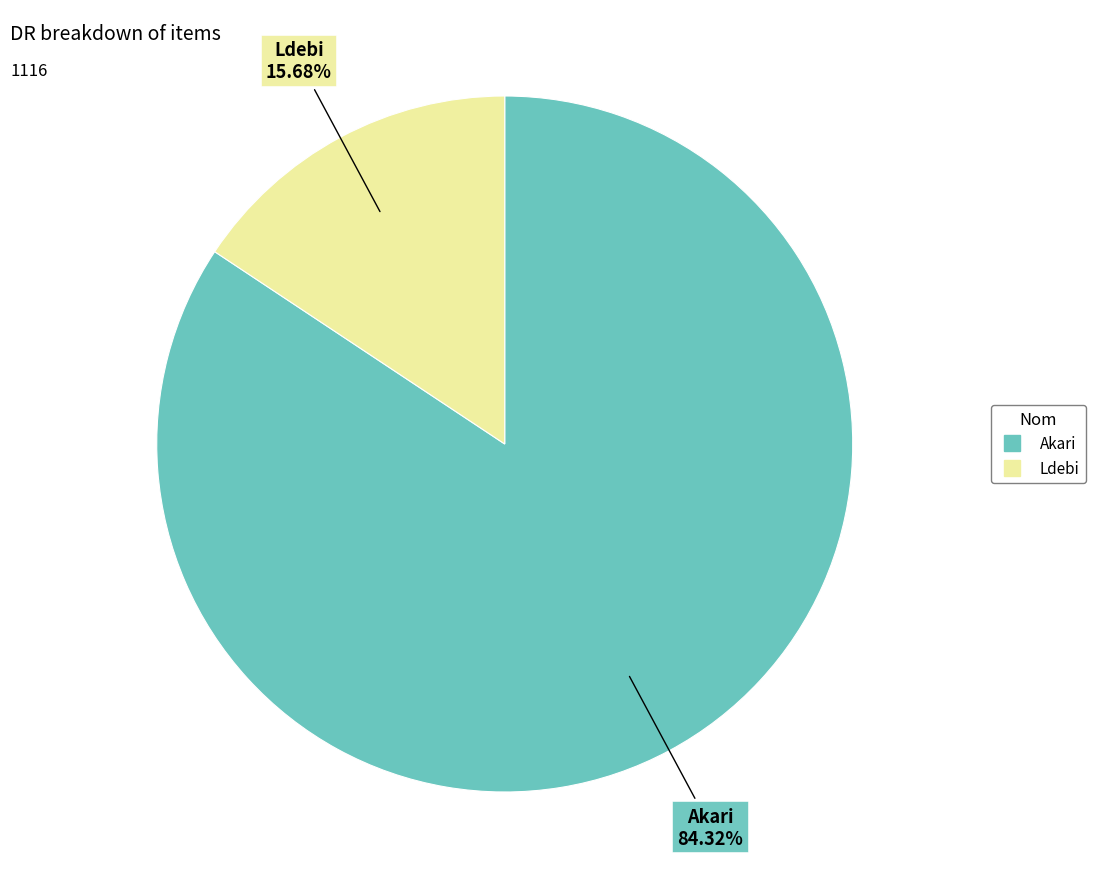

What portion of the pie excludes Ldebi?

84.3%